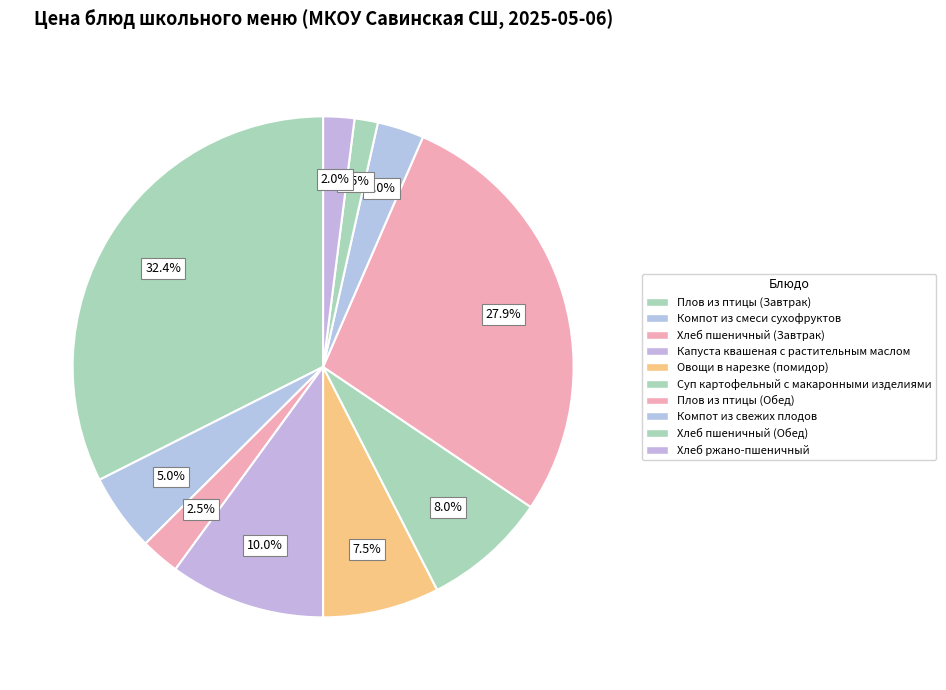

How many segments does this pie chart have?

10